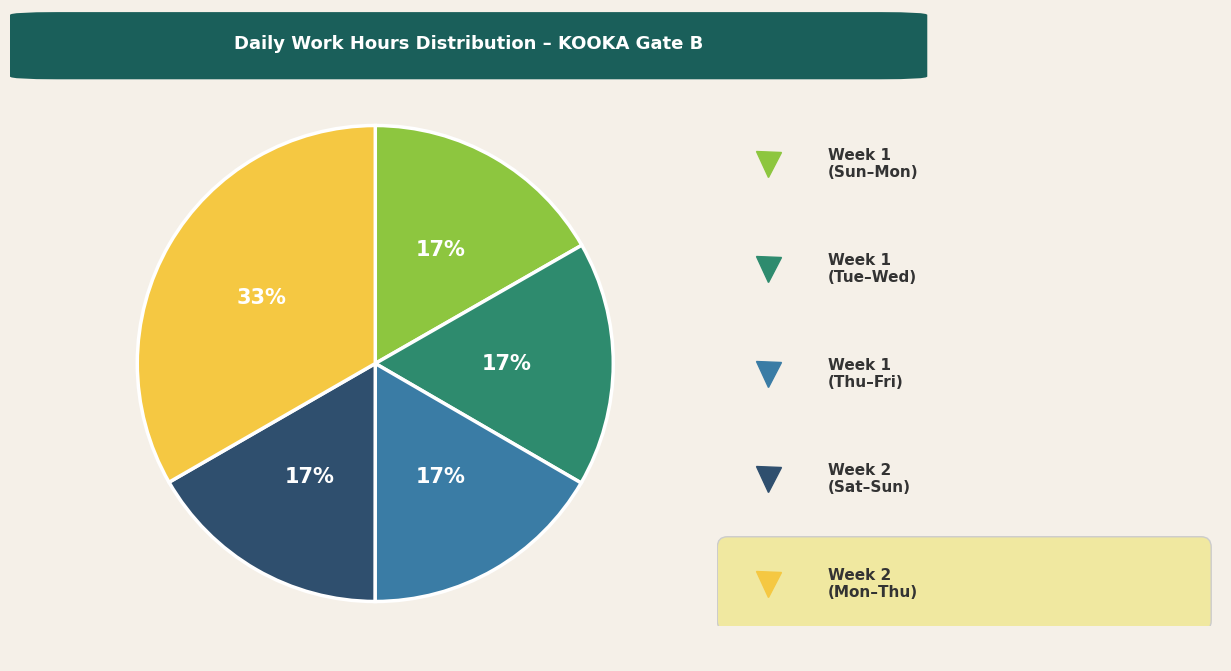

Does any single category account for the majority?

No